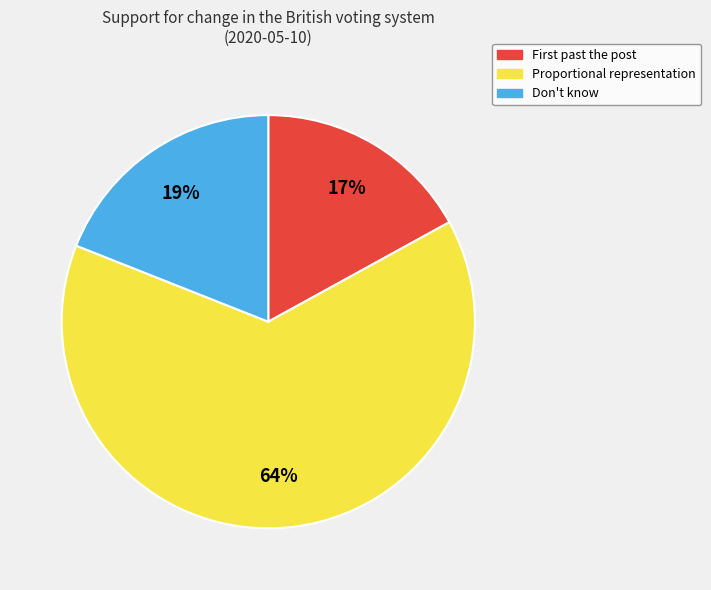

What is the largest slice in the pie chart?

Proportional representation